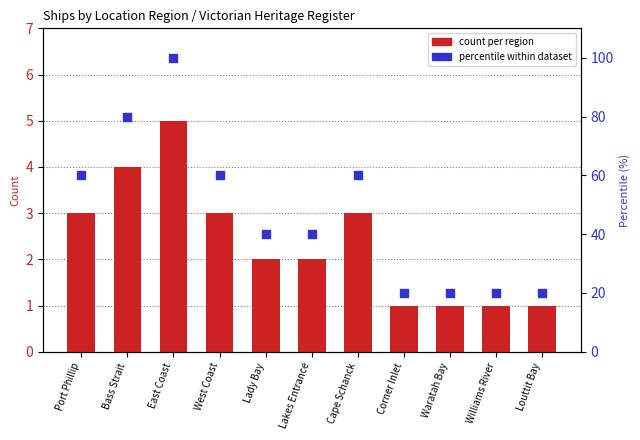

What are all the series names shown in the legend?

count per region, percentile within dataset